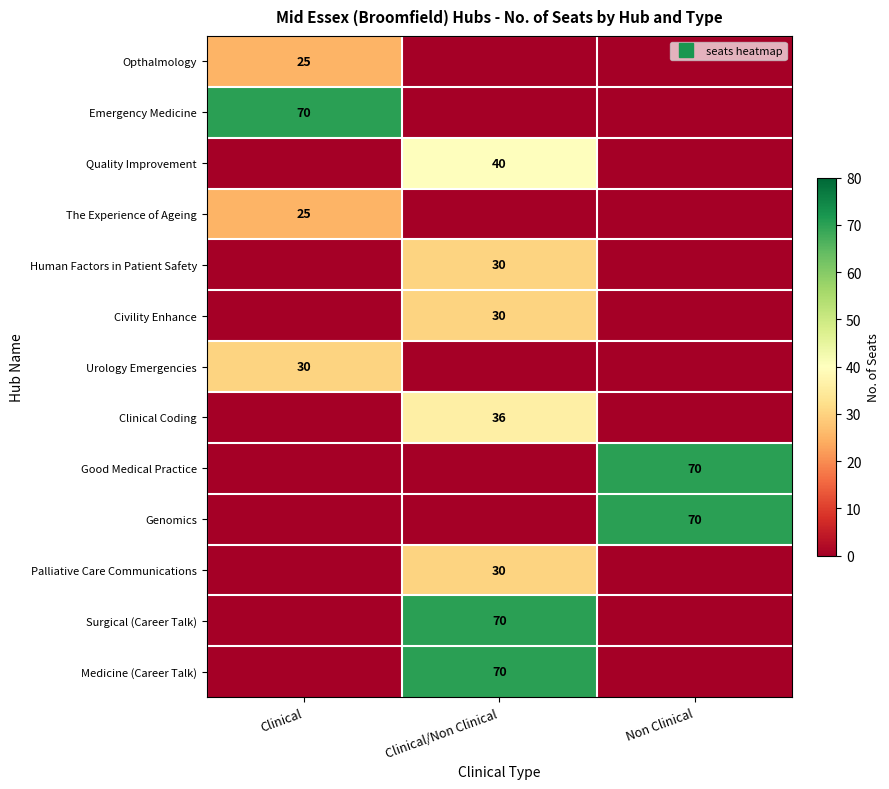

What is the difference between the maximum and minimum values in the Good Medical Practice series?

70